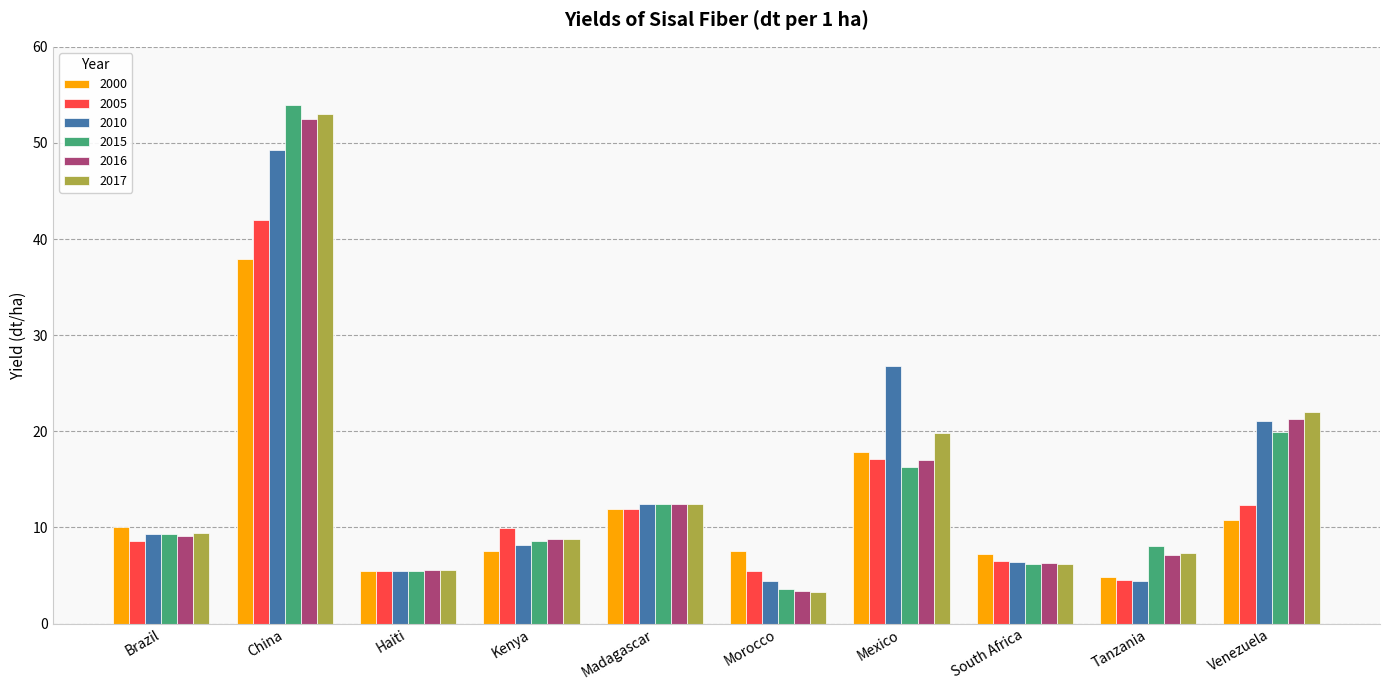

What is the label of the 6th bar from the left?

Morocco